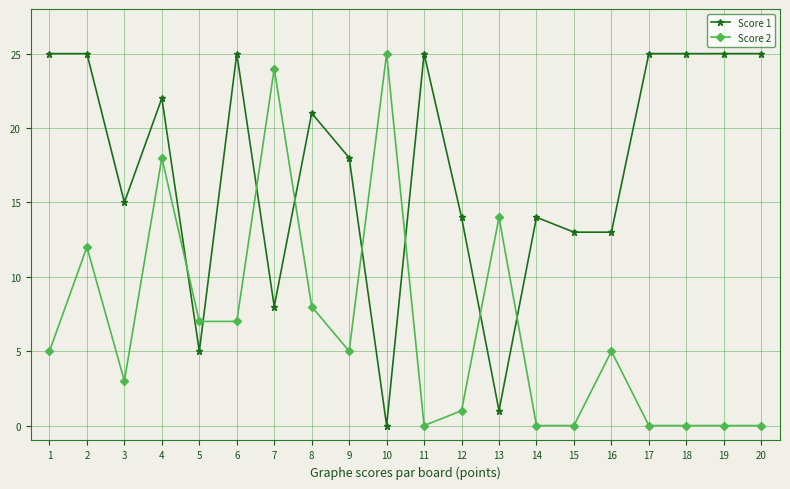

True or false: Score 1 has a value of 15 at 4.

False